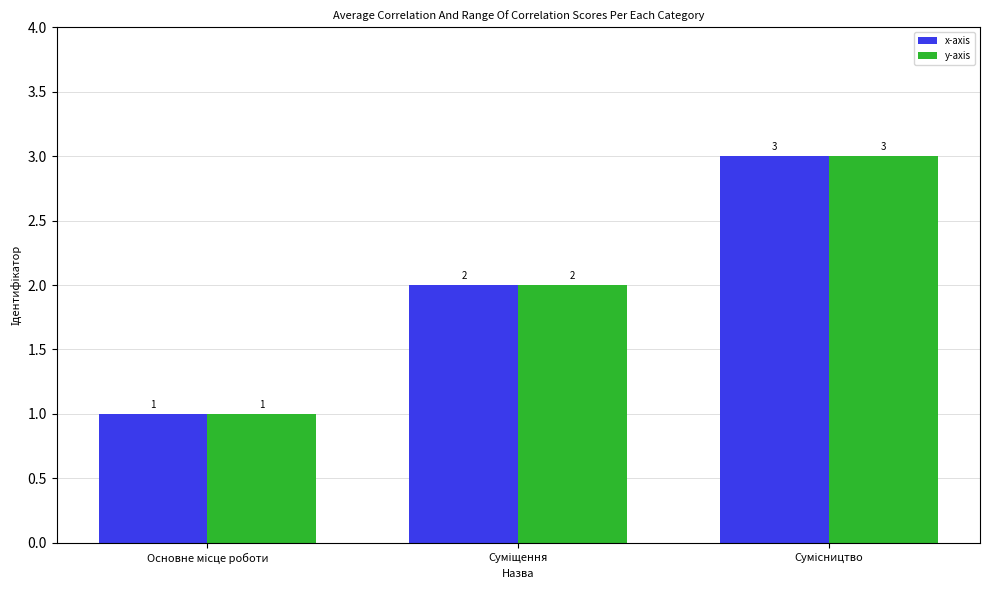

Count the y-axis values in the range 1 to 3.

3